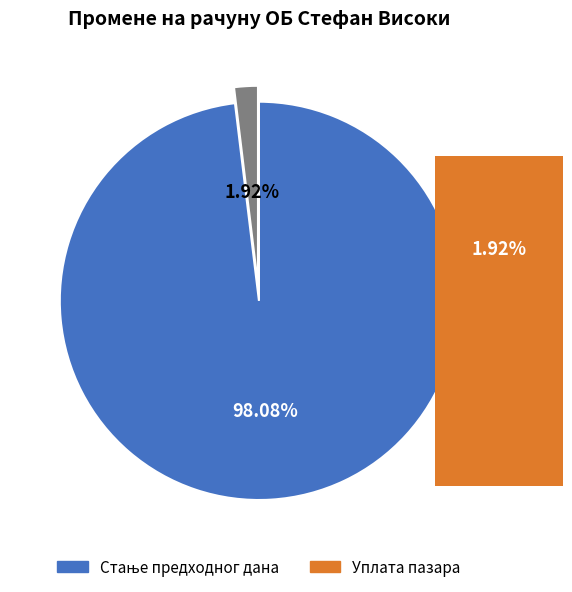

Does Уплата пазара account for over 50% of the chart?

No